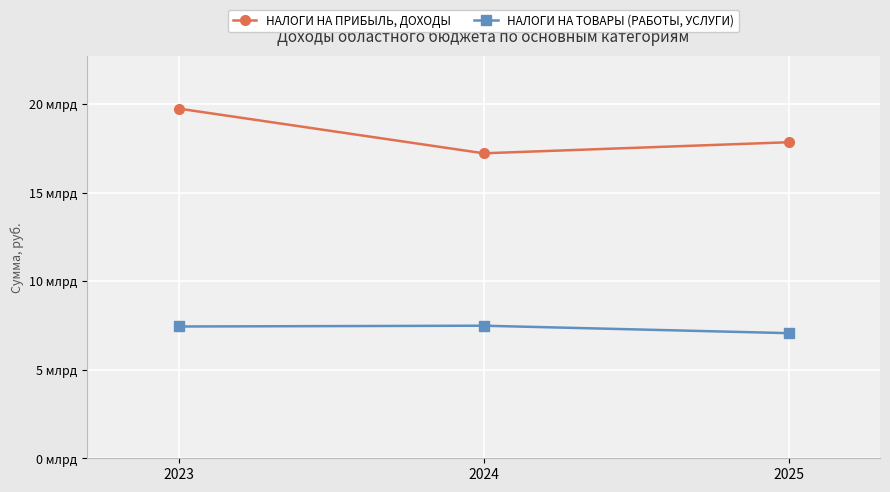

At 2025, list the series in order from smallest to largest.

НАЛОГИ НА ТОВАРЫ (РАБОТЫ, УСЛУГИ), НАЛОГИ НА ПРИБЫЛЬ, ДОХОДЫ